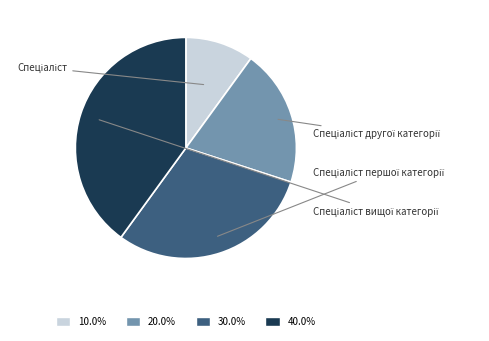

Is 40.0% the majority of the pie?

No